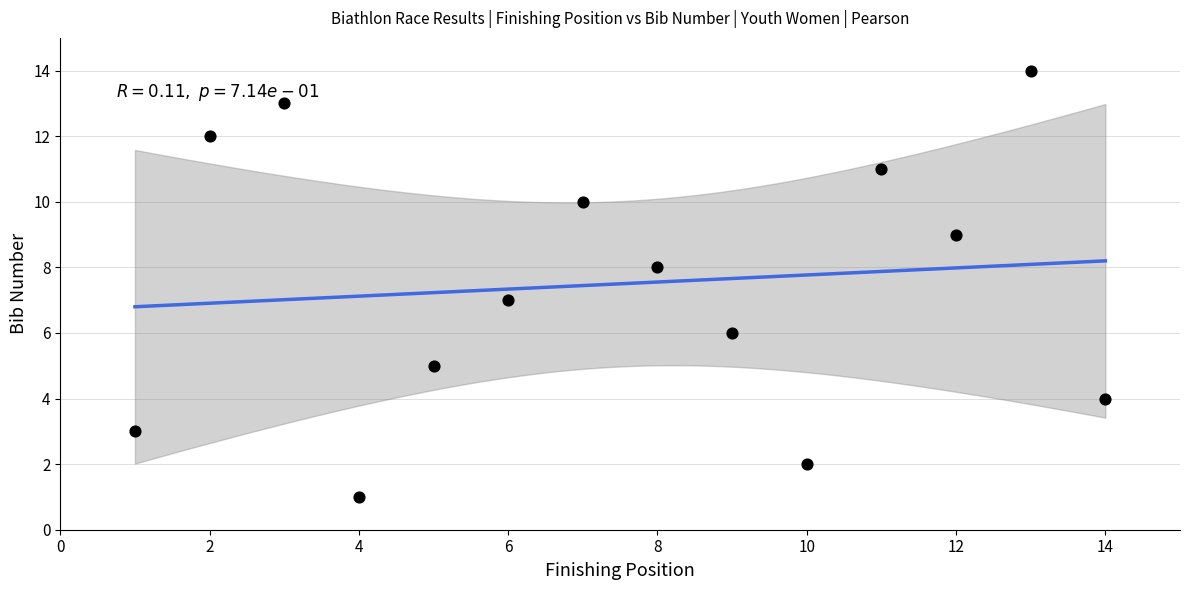

What is the range of X values (max minus min)?

13